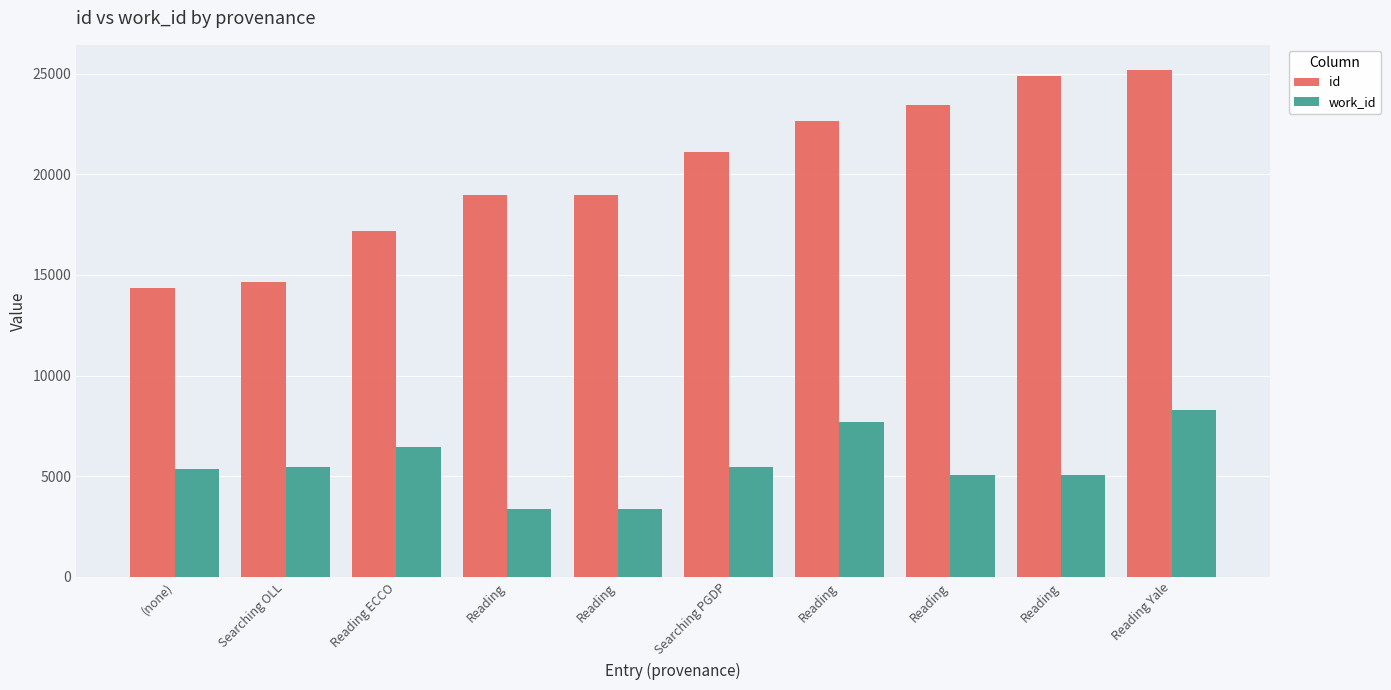

How many bars are there in each group?

2